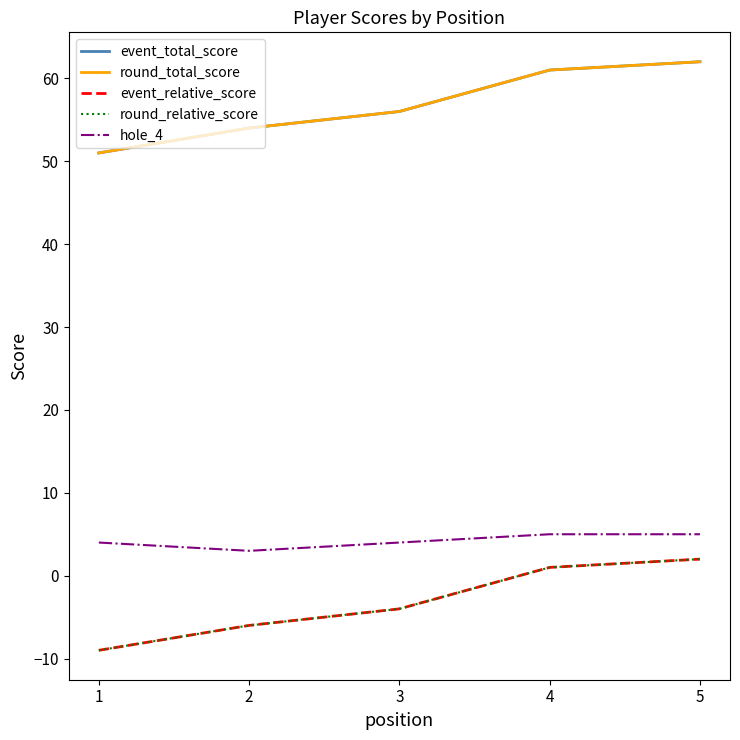

At 4, list the series in order from smallest to largest.

event_relative_score, round_relative_score, hole_4, event_total_score, round_total_score